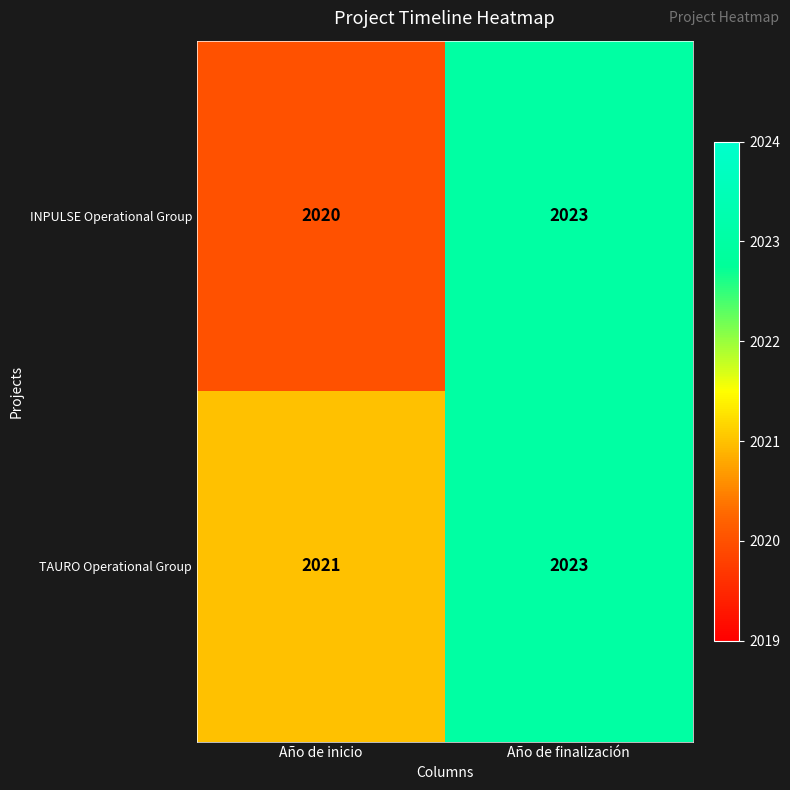

At how many categories does at least one series exceed 2022?

1